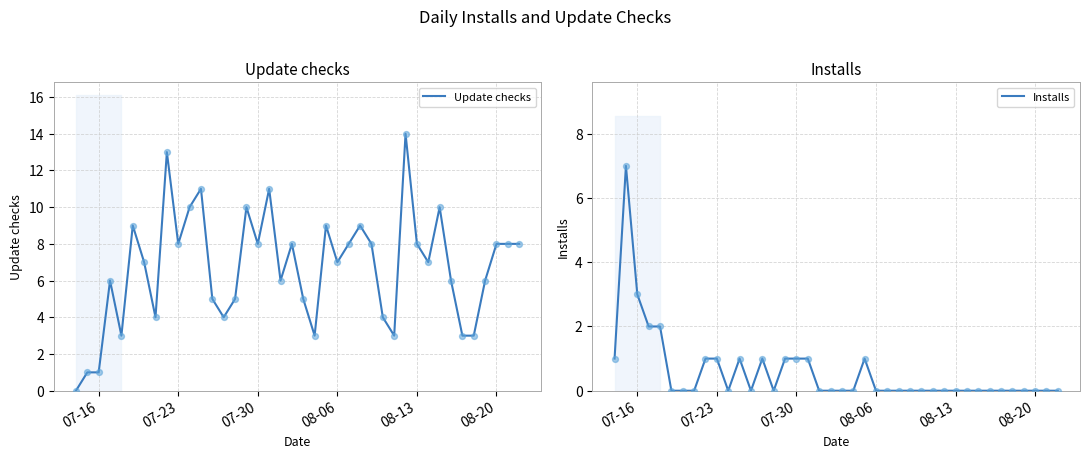

What are all the series names shown in the legend?

Update checks, Installs